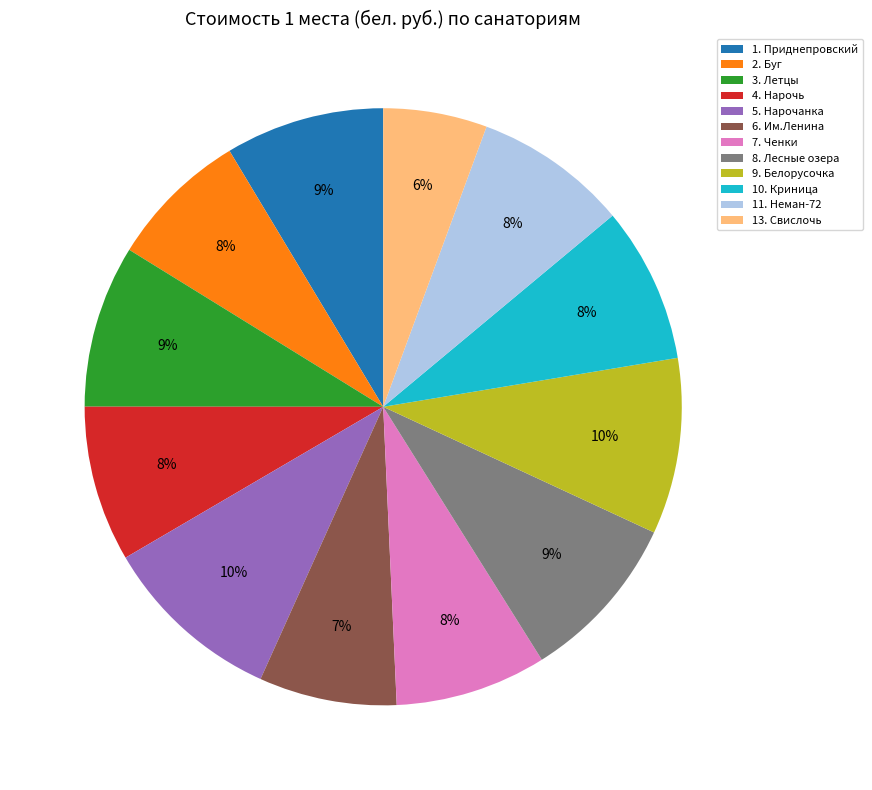

Is 7. Ченки the majority of the pie?

No